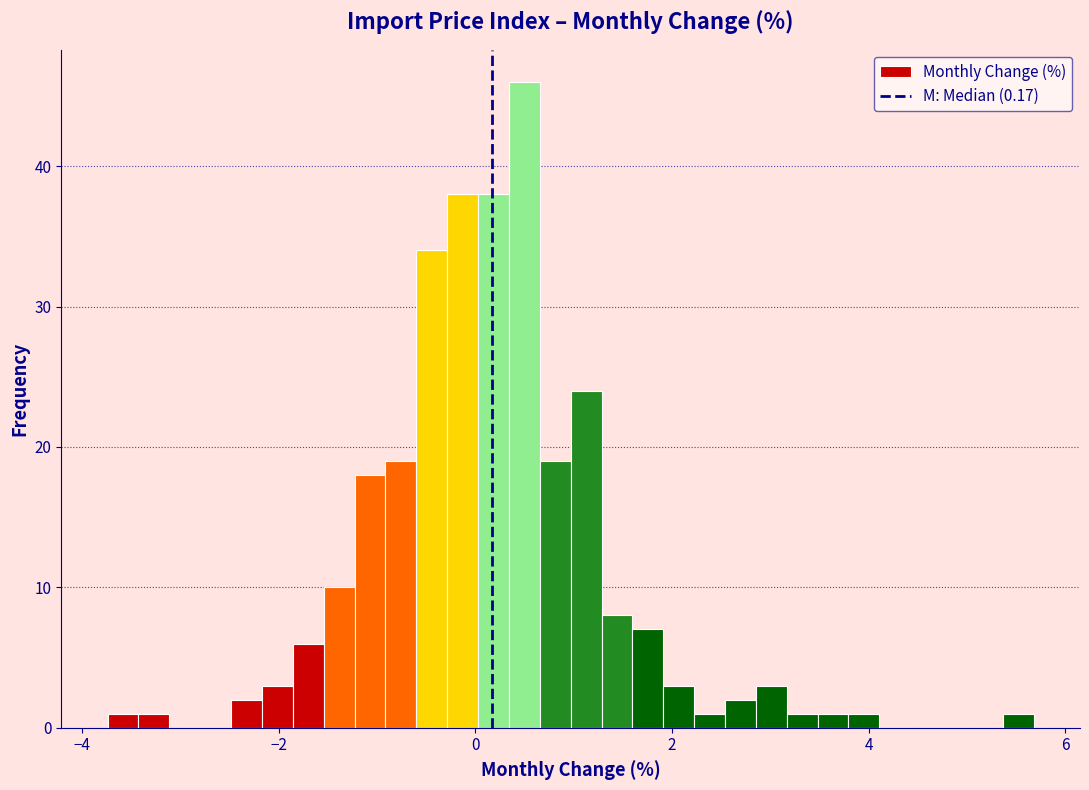

Around what value on the x-axis is the tallest bar? Give the approximate position of its centre, as read against the axis.

0.4